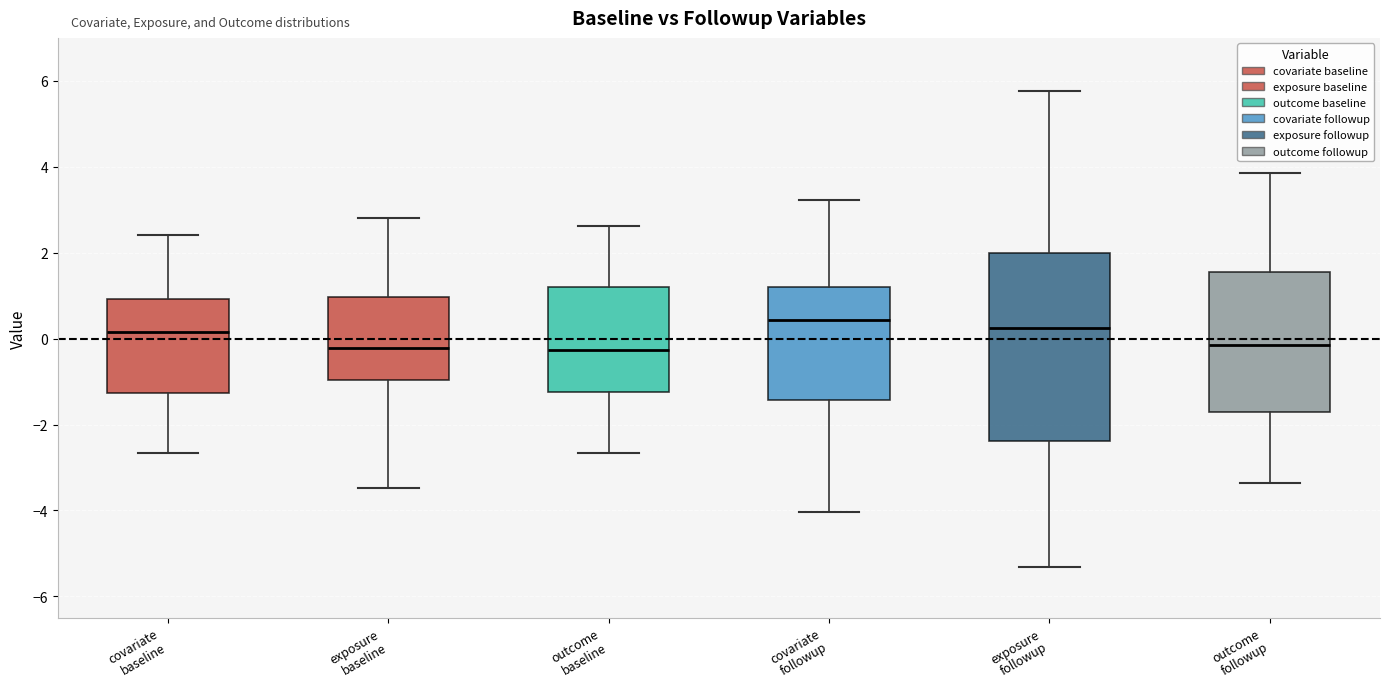

Comparing the boxes themselves (not the whiskers), which one is the tallest?

exposure followup